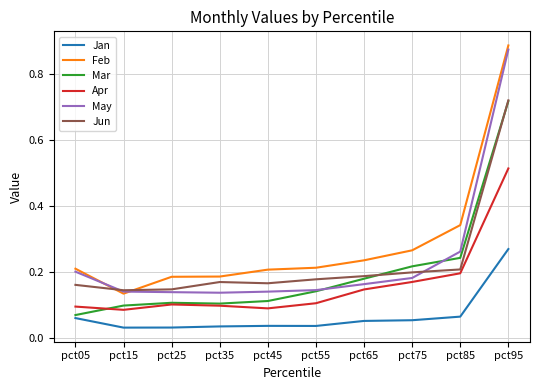

At pct05, list the series in order from smallest to largest.

Jan, Mar, Apr, Jun, May, Feb